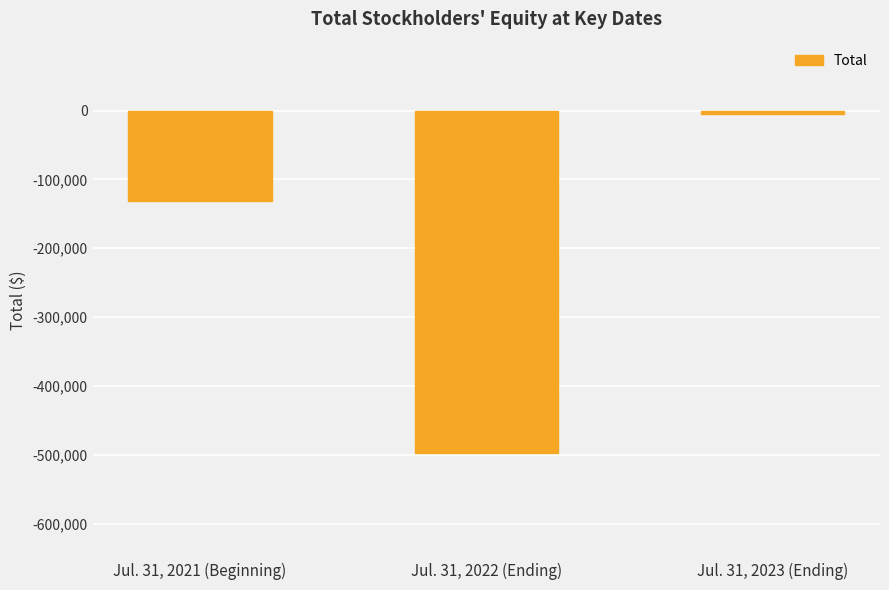

What is the minimum value shown in the chart?

-498157